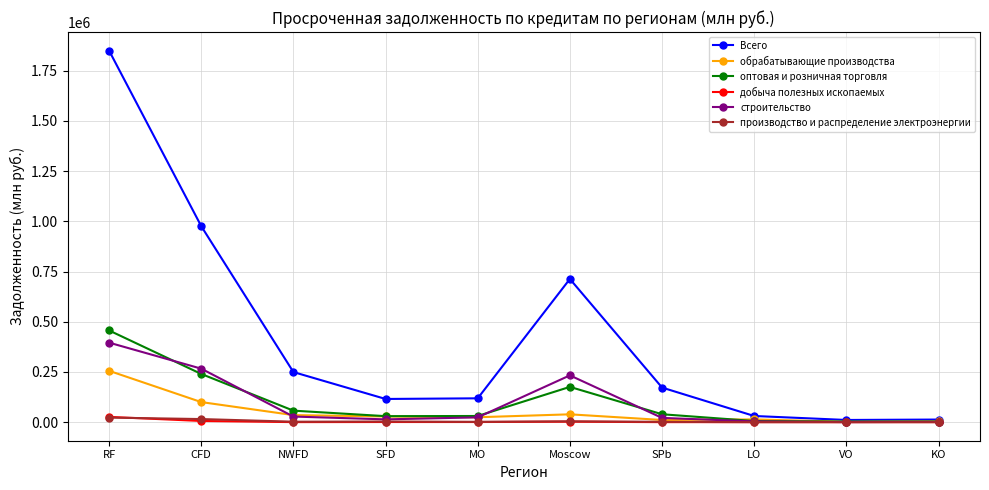

Which series has the widest spread of values?

Всего